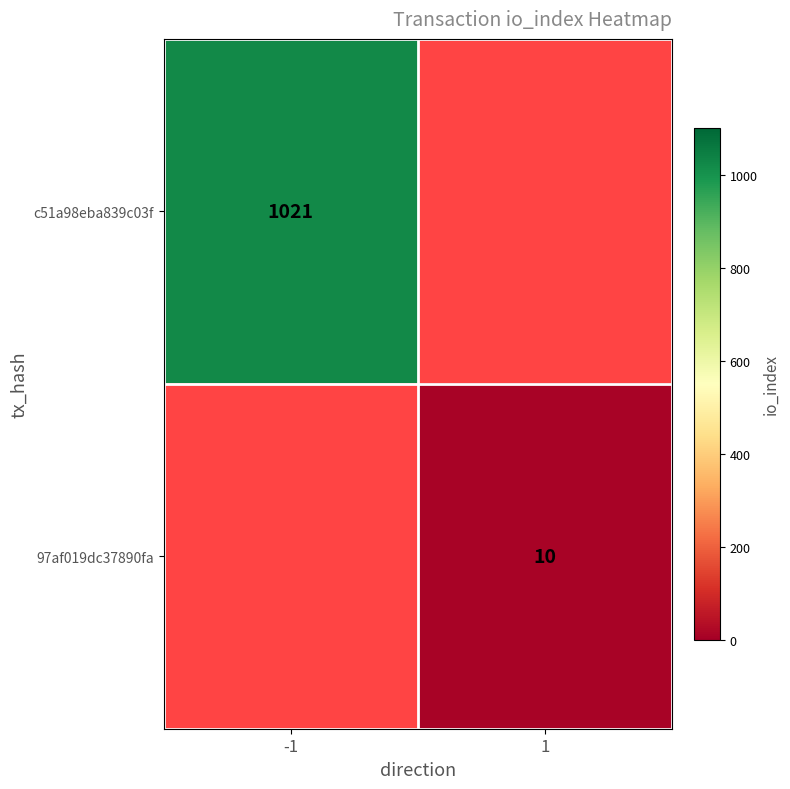

The value of 97af019dc37890fa at 1 is 10. True or false?

True